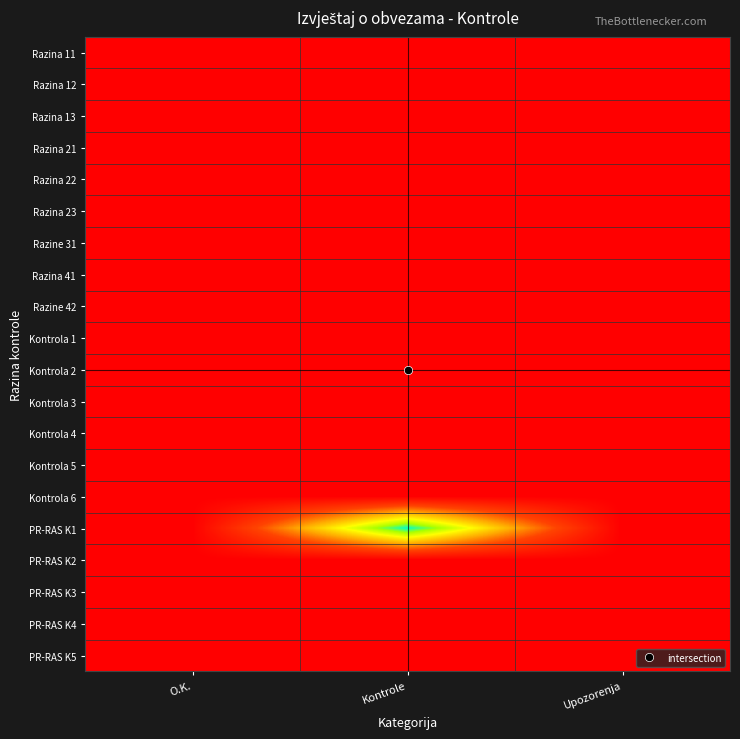

At how many categories does at least one series exceed 2?

1